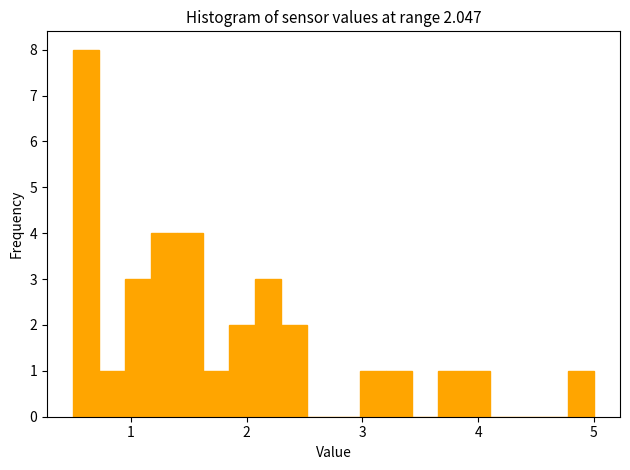

Around what value on the x-axis is the tallest bar? Give the approximate position of its centre, as read against the axis.

0.6